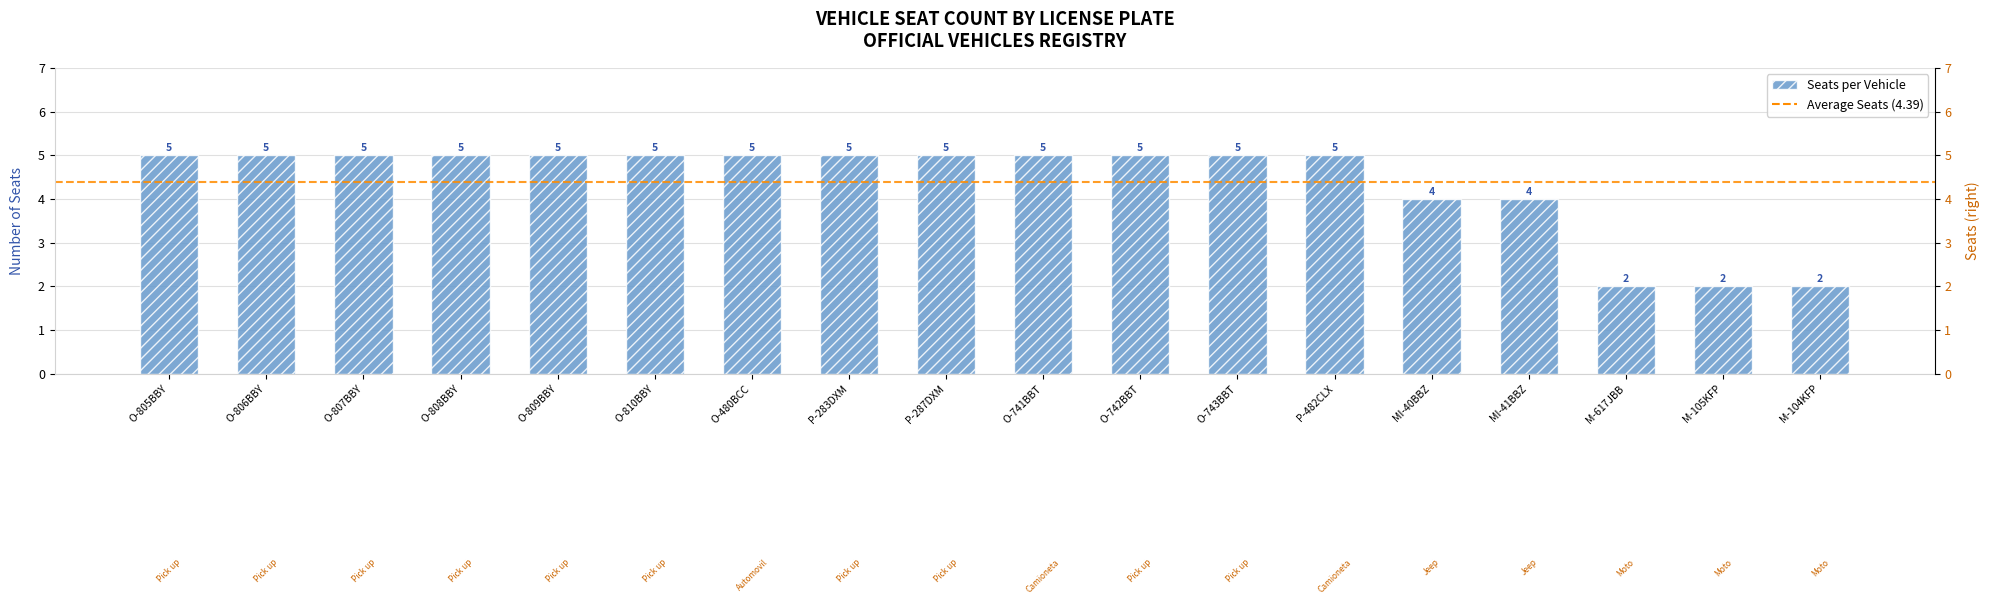

What is the value of the 1st bar from the left?

5